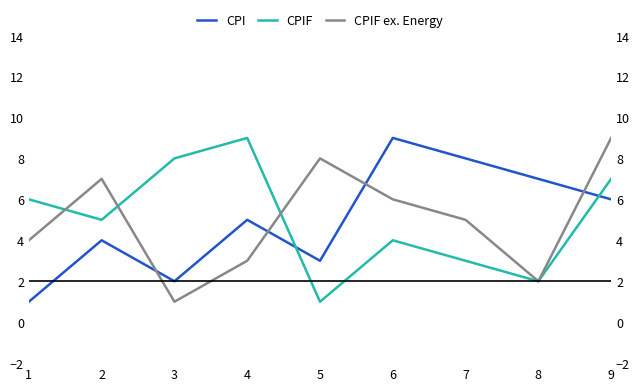

Between 6 and 9, which series saw the biggest shift?

CPI